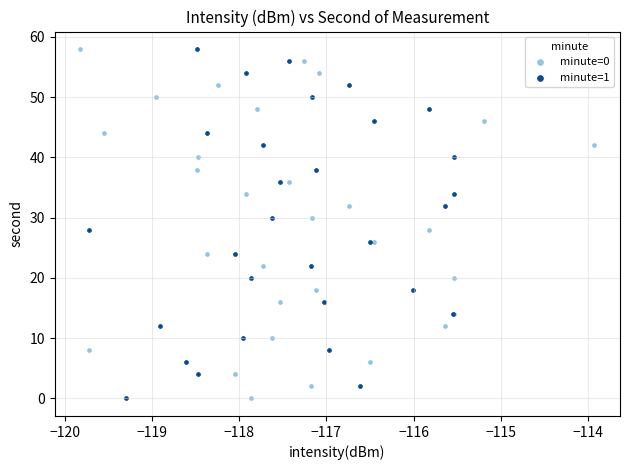

What are all the series names shown in the legend?

minute=0, minute=1